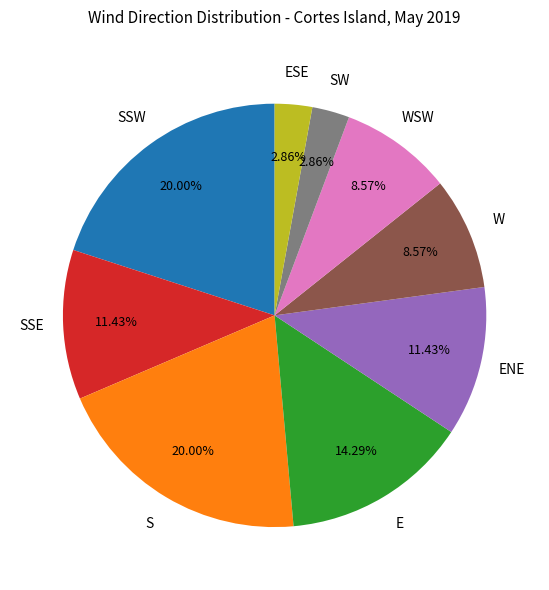

Is there a majority slice in this chart?

No